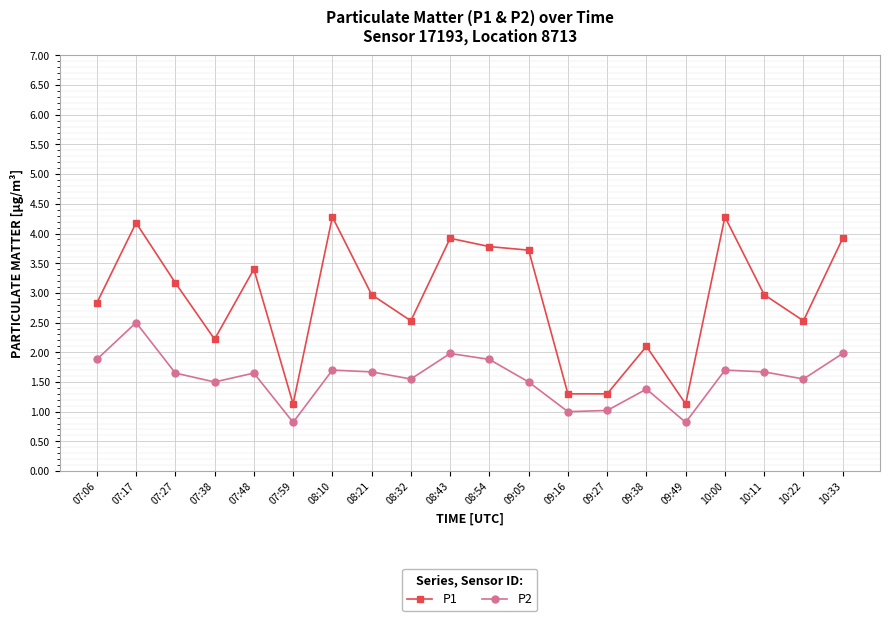

What is the difference between the maximum and minimum values in the P1 series?

3.2